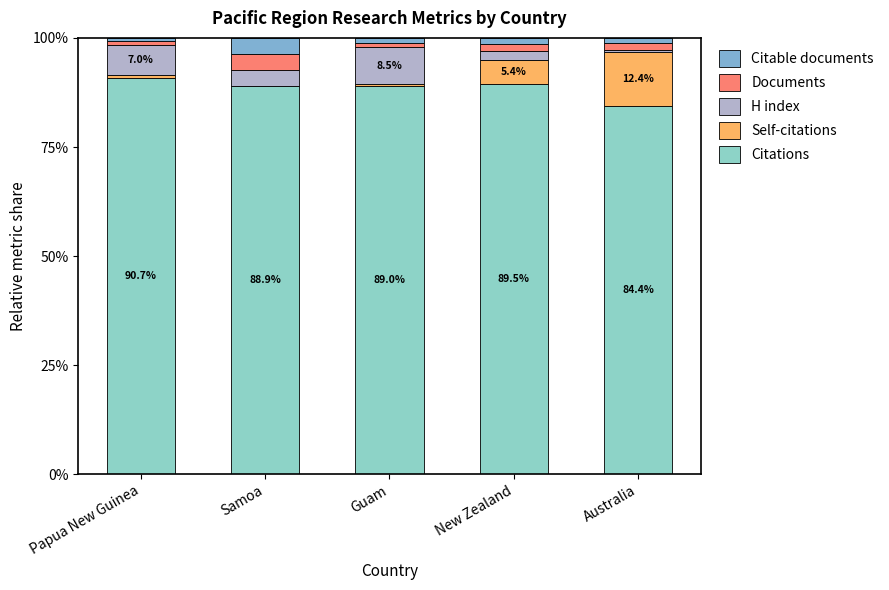

Rank the series by their maximum value, from highest to lowest.

Citations, Self-citations, H index, Documents, Citable documents